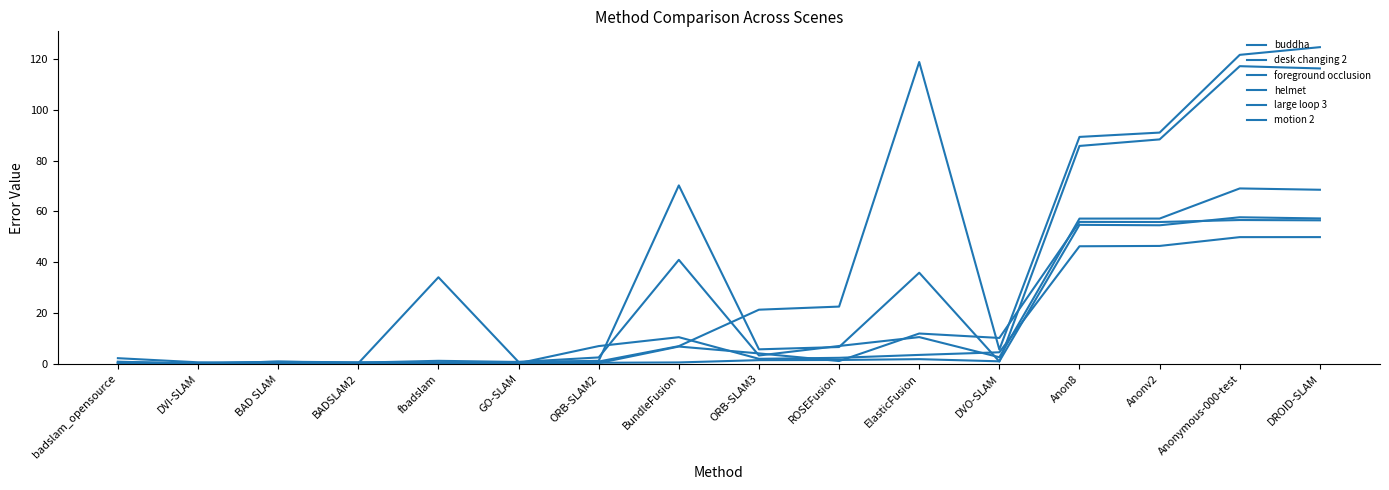

Where does the large loop 3 series first go above 3?

ORB-SLAM2